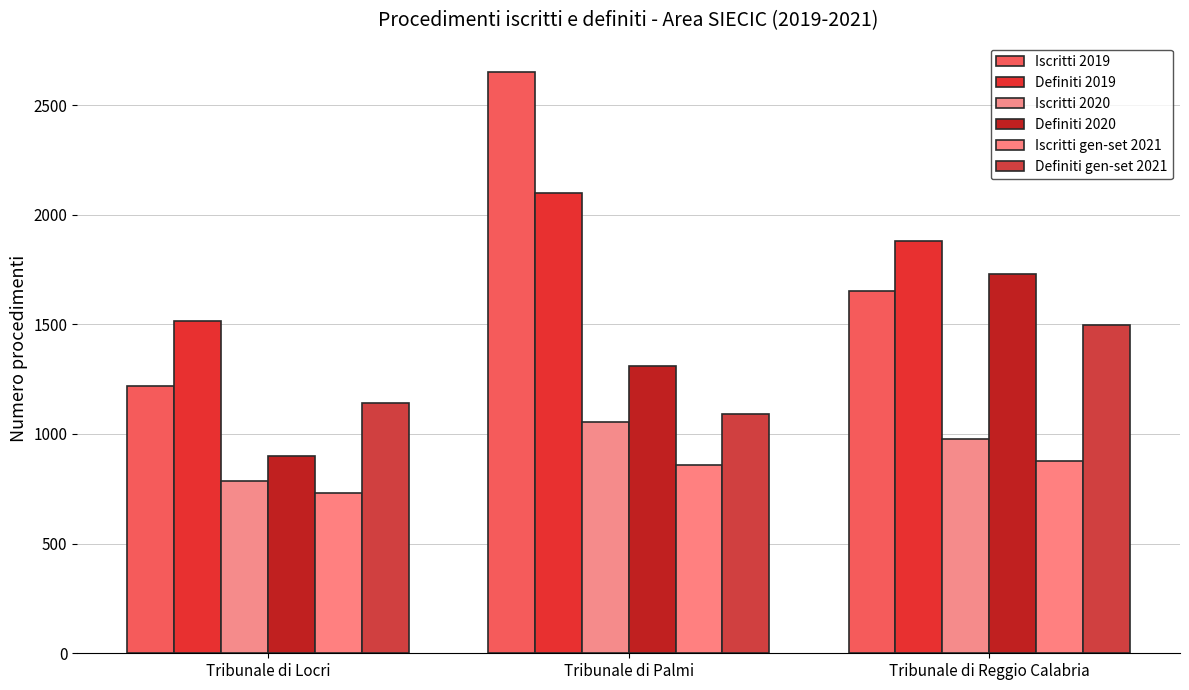

At which label does Definiti 2020 reach its minimum?

Tribunale di Locri